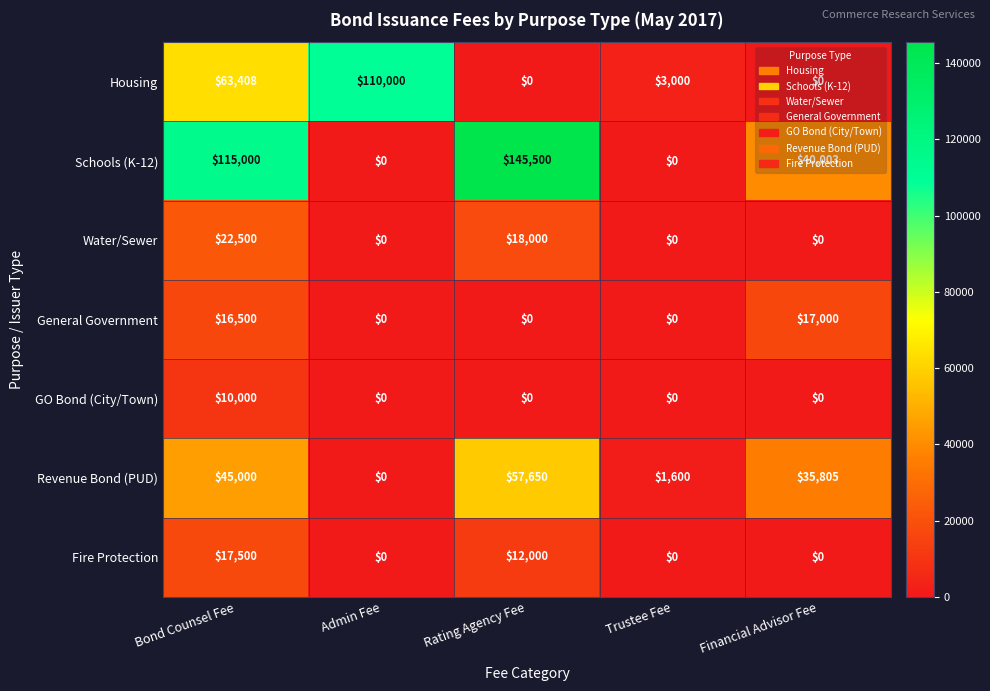

The value of Revenue Bond (PUD) at Rating Agency Fee is 57650. True or false?

True